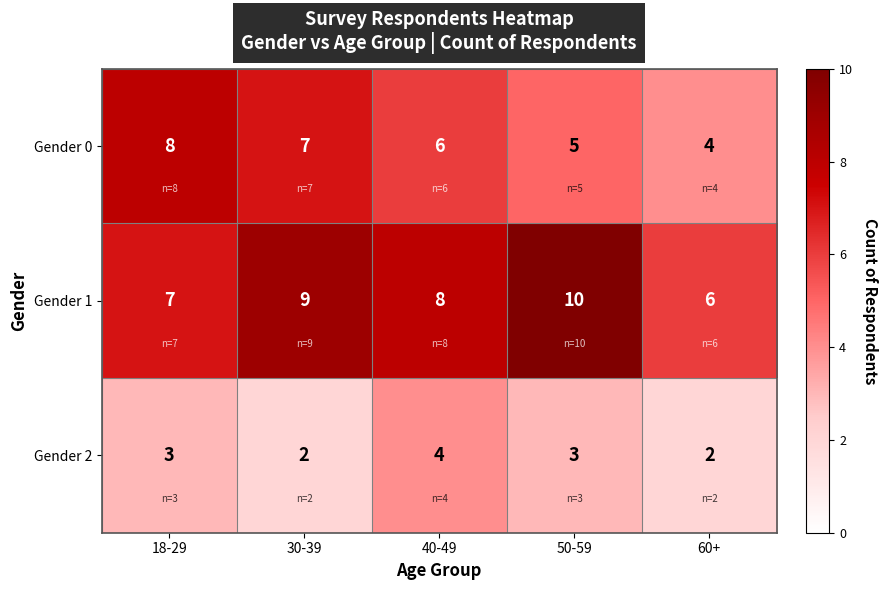

How many series are shown in this chart?

3